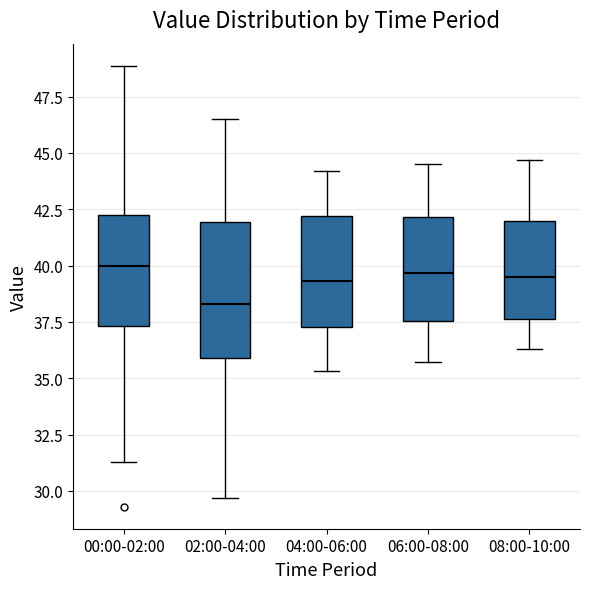

Where is the upper edge of the box for 06:00-08:00 on the y-axis? The values are not printed on the chart, so give them approximately, as read against the axis.

42.0